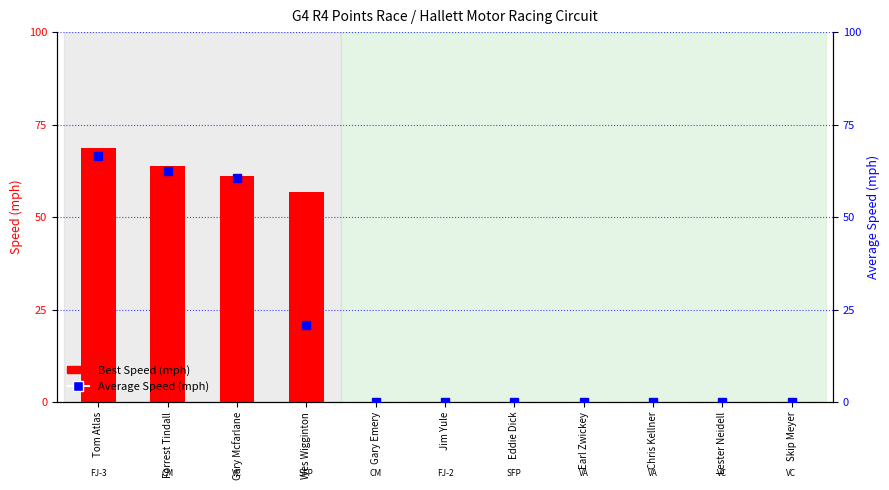

What are all the series names shown in the legend?

Best Speed (mph), Average Speed (mph)